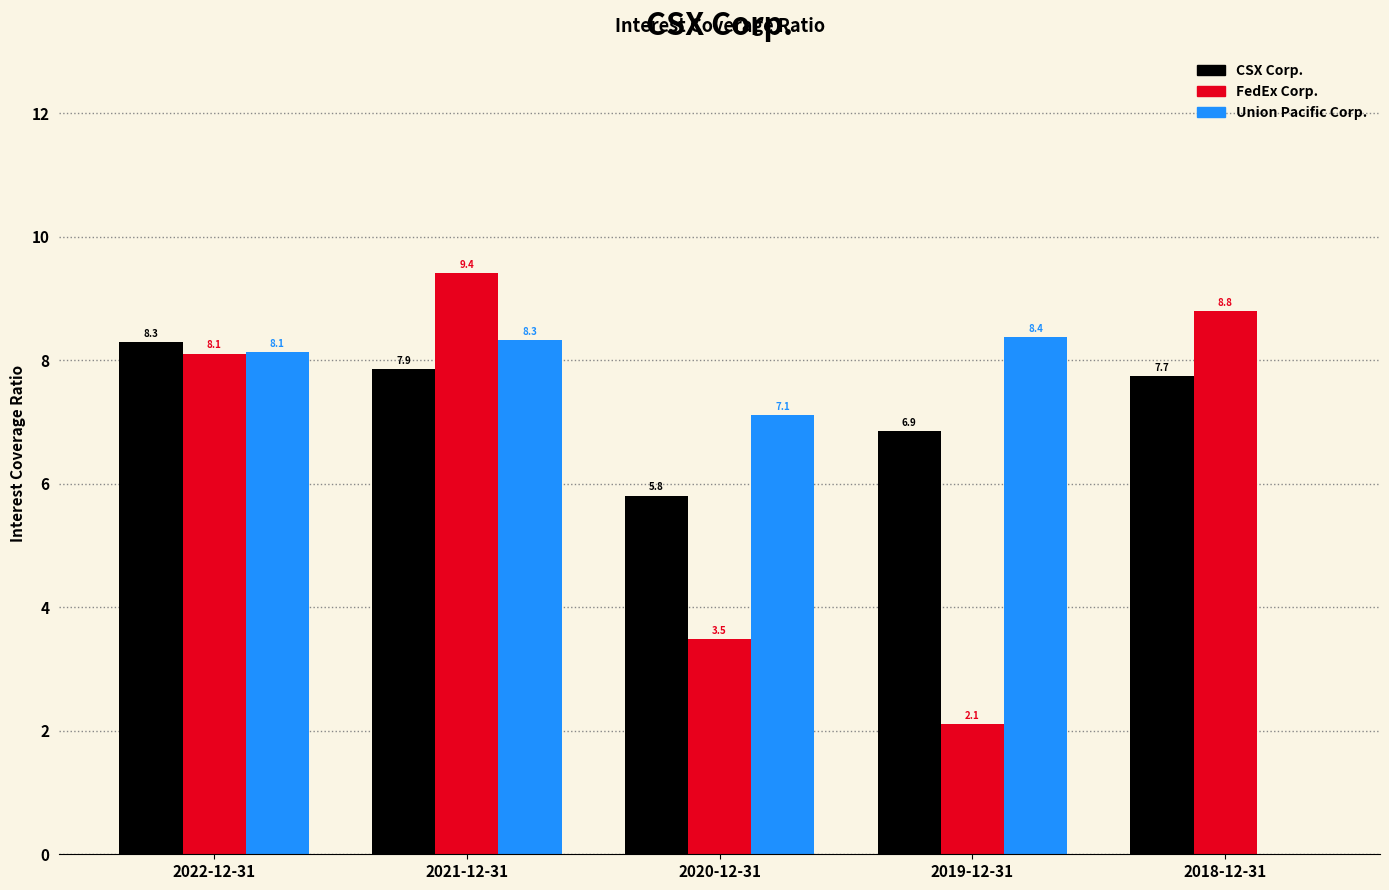

Reading left to right, extract all data points from this chart.

CSX Corp.: 2022-12-31=8.3	2021-12-31=7.9	2020-12-31=5.8	2019-12-31=6.9	2018-12-31=7.7
FedEx Corp.: 2022-12-31=8.1	2021-12-31=9.4	2020-12-31=3.5	2019-12-31=2.1	2018-12-31=8.8
Union Pacific Corp.: 2022-12-31=8.1	2021-12-31=8.3	2020-12-31=7.1	2019-12-31=8.4	2018-12-31=0.0